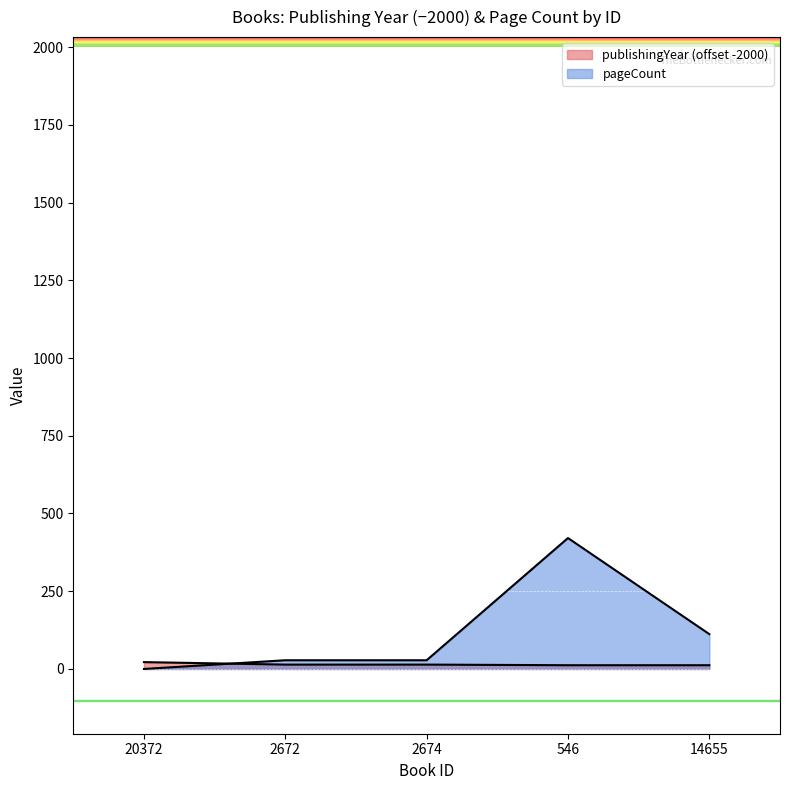

What is the value of the pageCount point at the 5th from the left?

112